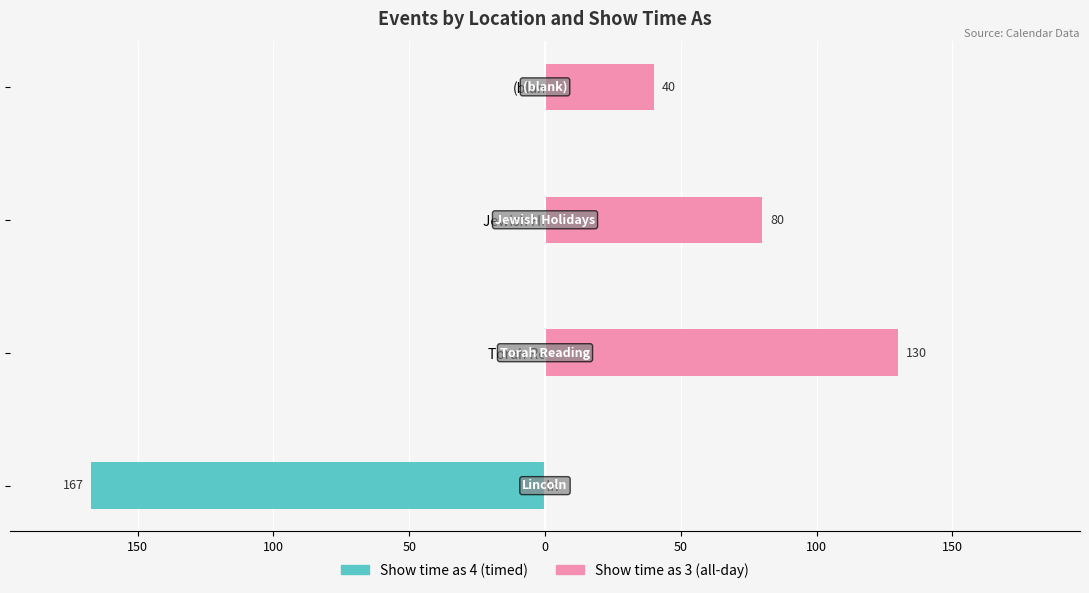

How many groups of bars are there?

4